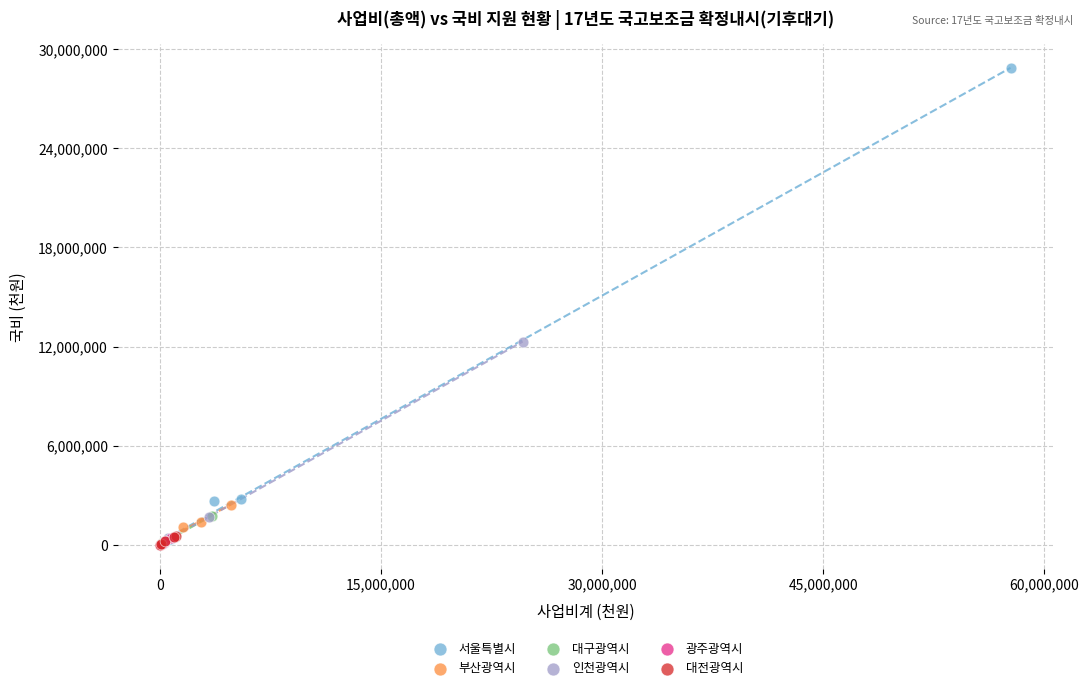

Which series has the widest spread of Y values?

서울특별시